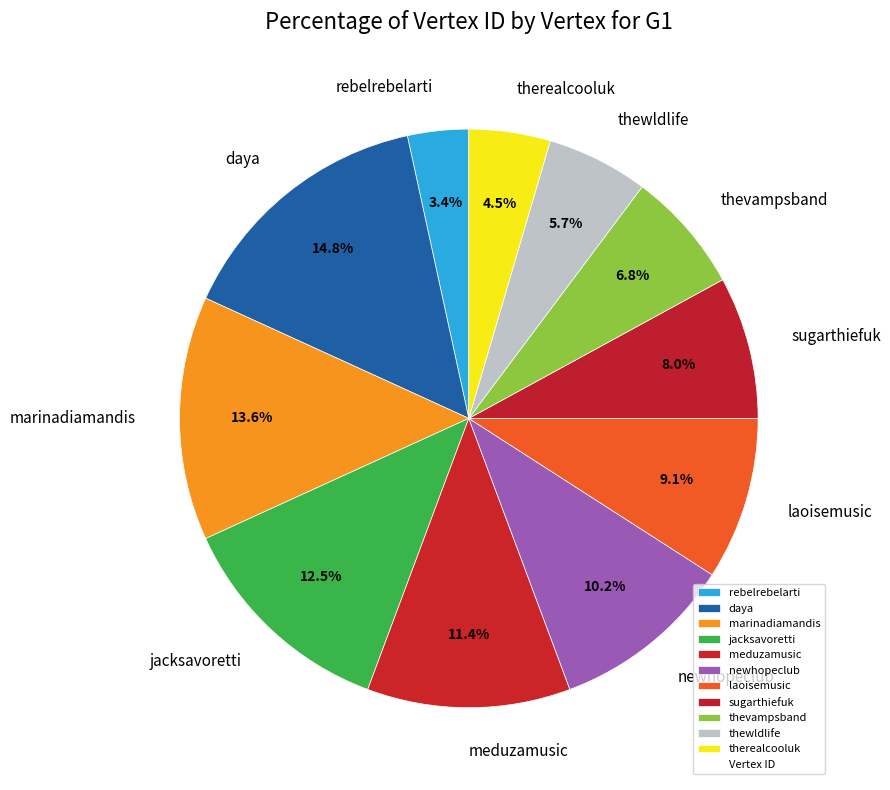

Which has a higher value, thewldlife or newhopeclub?

newhopeclub